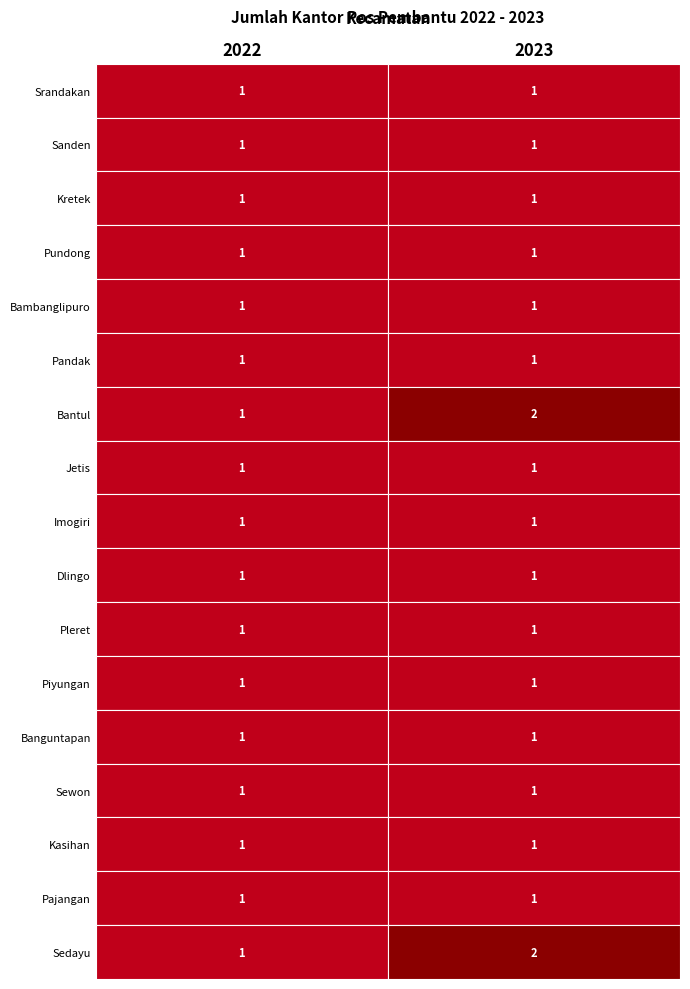

What is the average value of the Dlingo series?

1